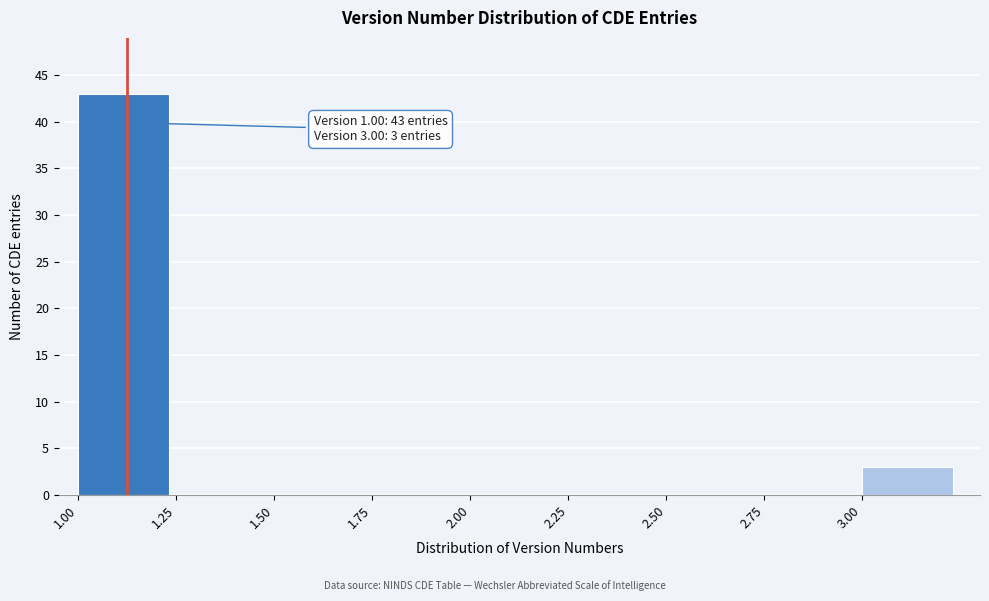

Over which range of the x-axis is the bar tallest?

1.00 to 1.25